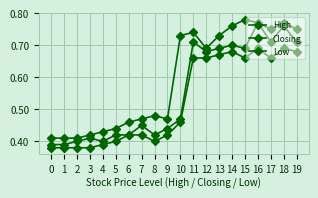

At which category does the chart reach its peak across all series?

15